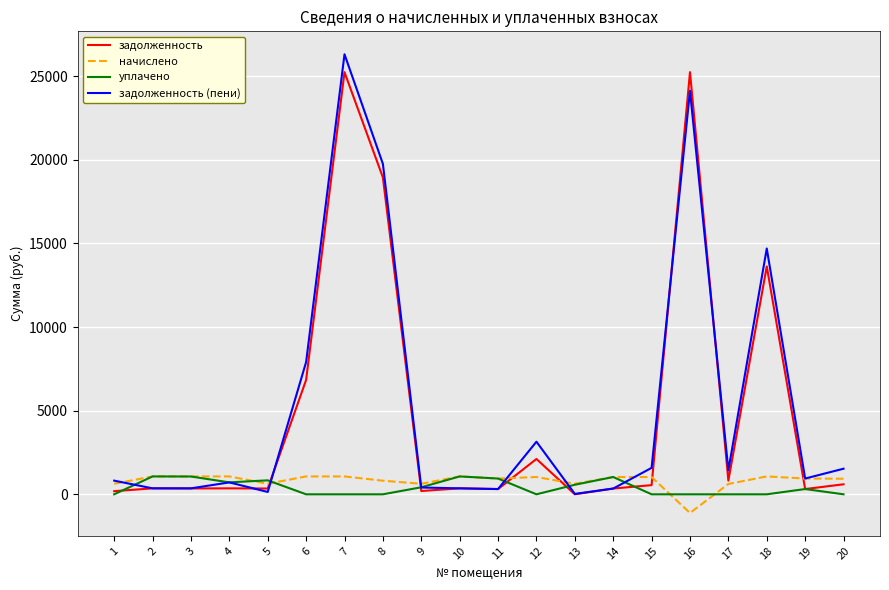

Is the value of задолженность at 2 greater than the value of уплачено at 3?

No